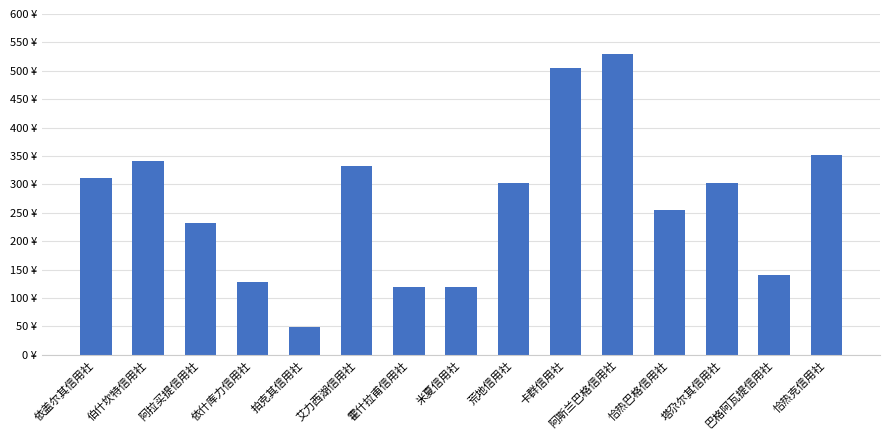

What value does the data have at 阿拉买提信用社?

232.0